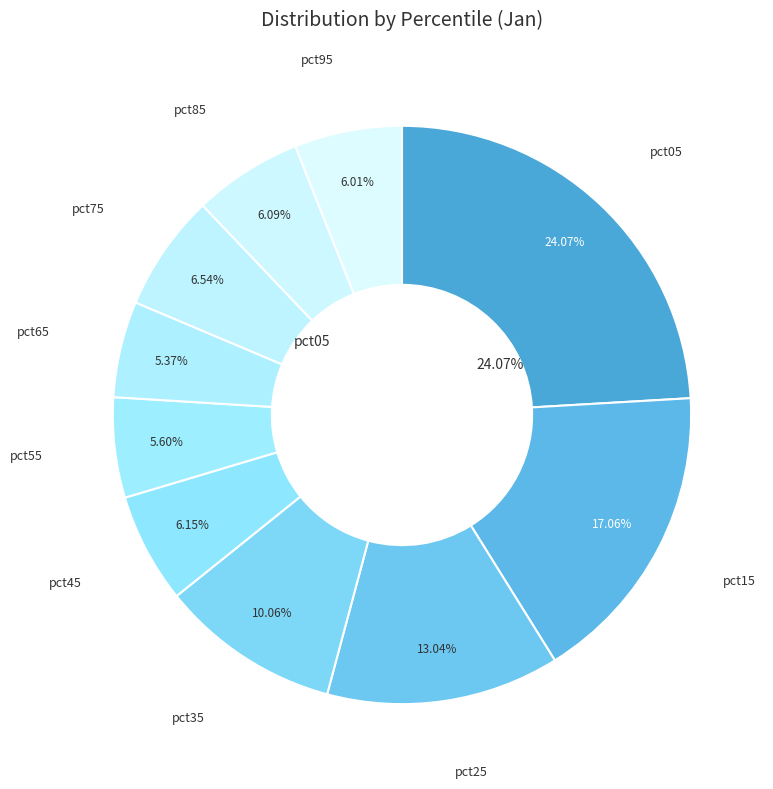

How many slices are in this pie chart?

10